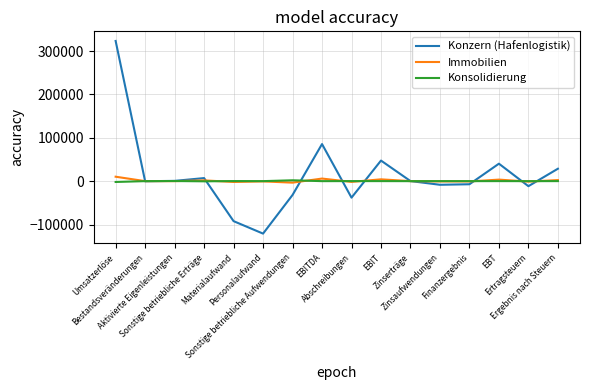

What is the smallest value displayed?

-120993